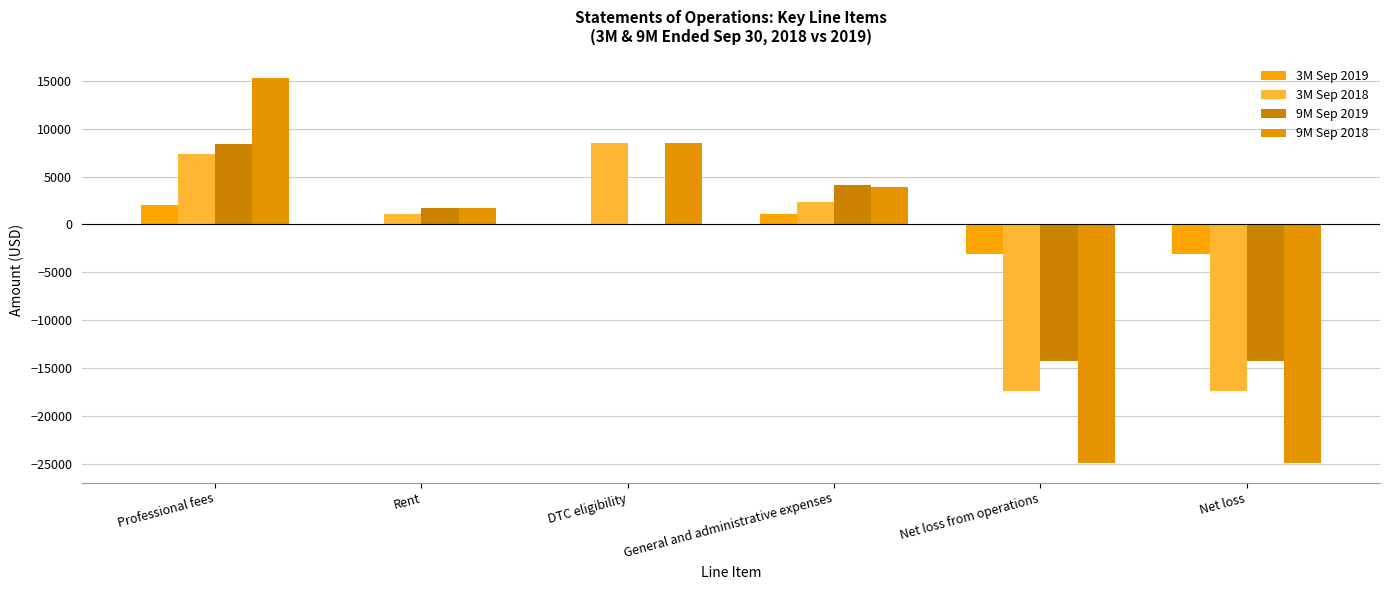

Count the number of data series in this chart.

4